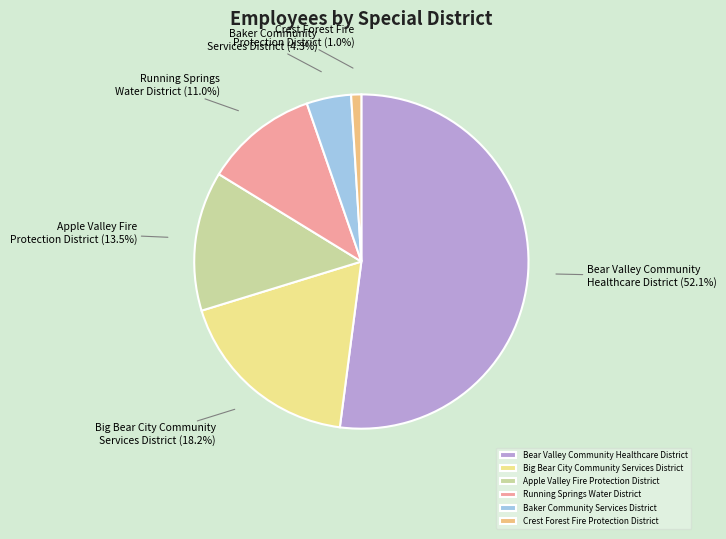

Does any single category account for the majority?

Yes